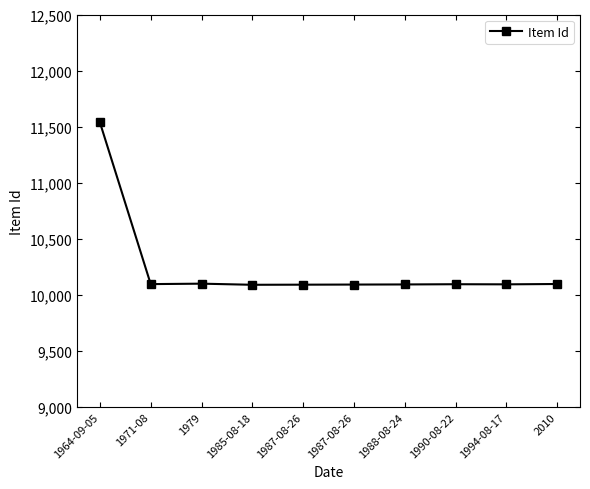

True or false: the data has more than 1 interior local peaks.

True